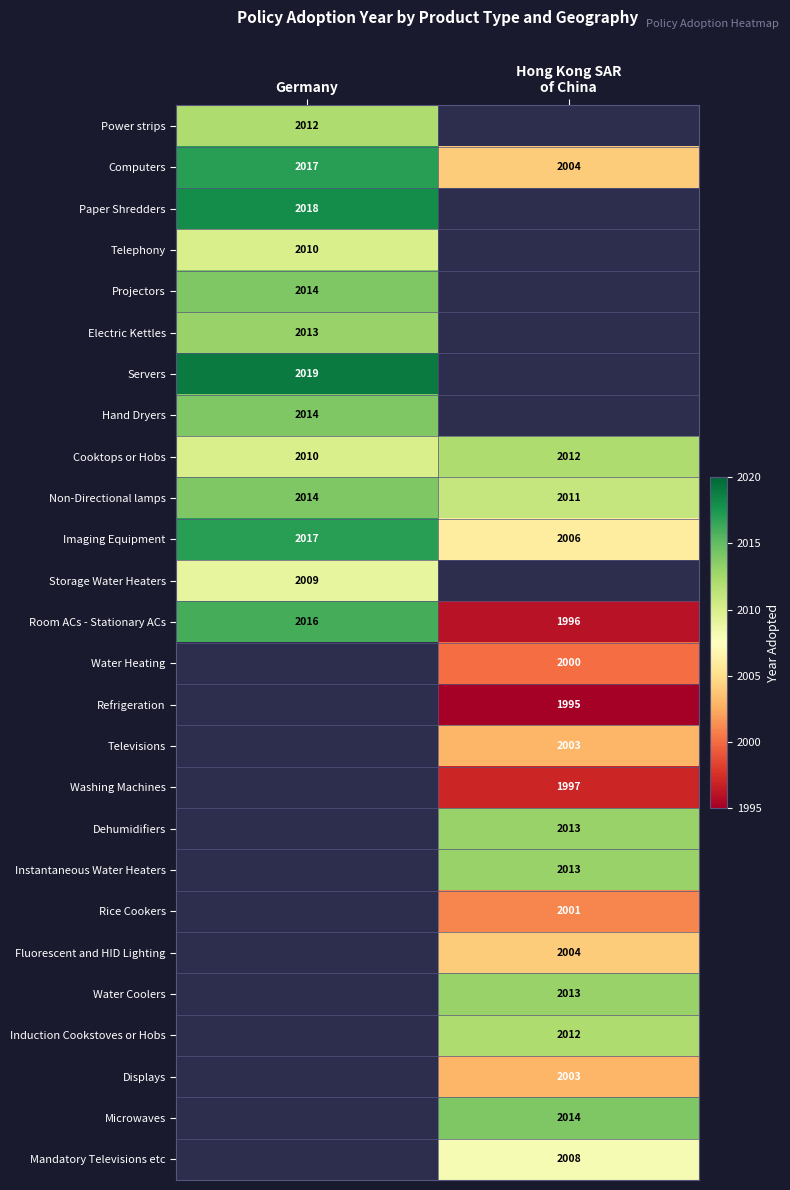

What is the smallest value displayed?

1995.0